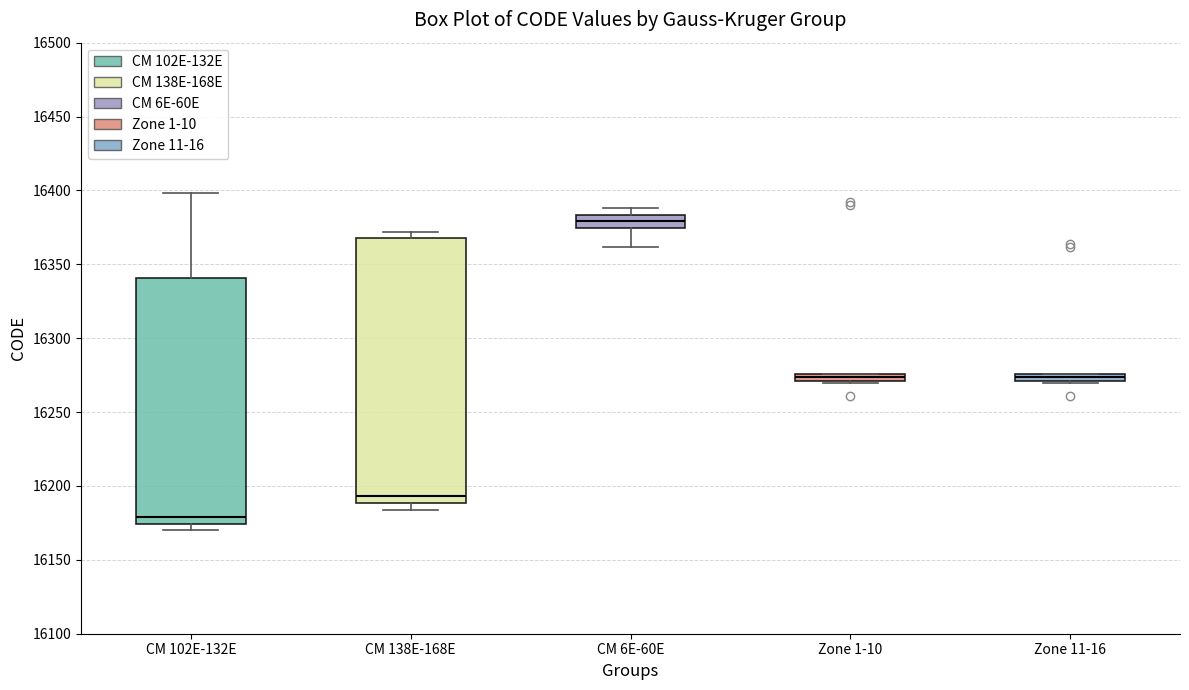

Where is the upper edge of the box for CM 6E-60E on the y-axis? The values are not printed on the chart, so give them approximately, as read against the axis.

16385